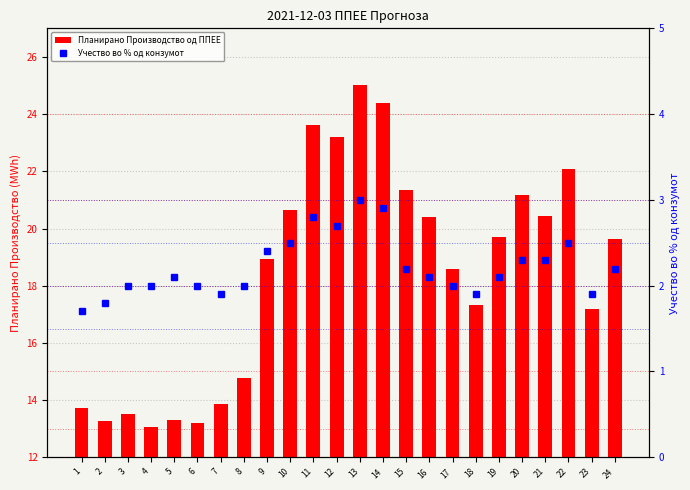

What is the value of the Планирано Производство од ППЕЕ bar at the 6th from the left?

13.2